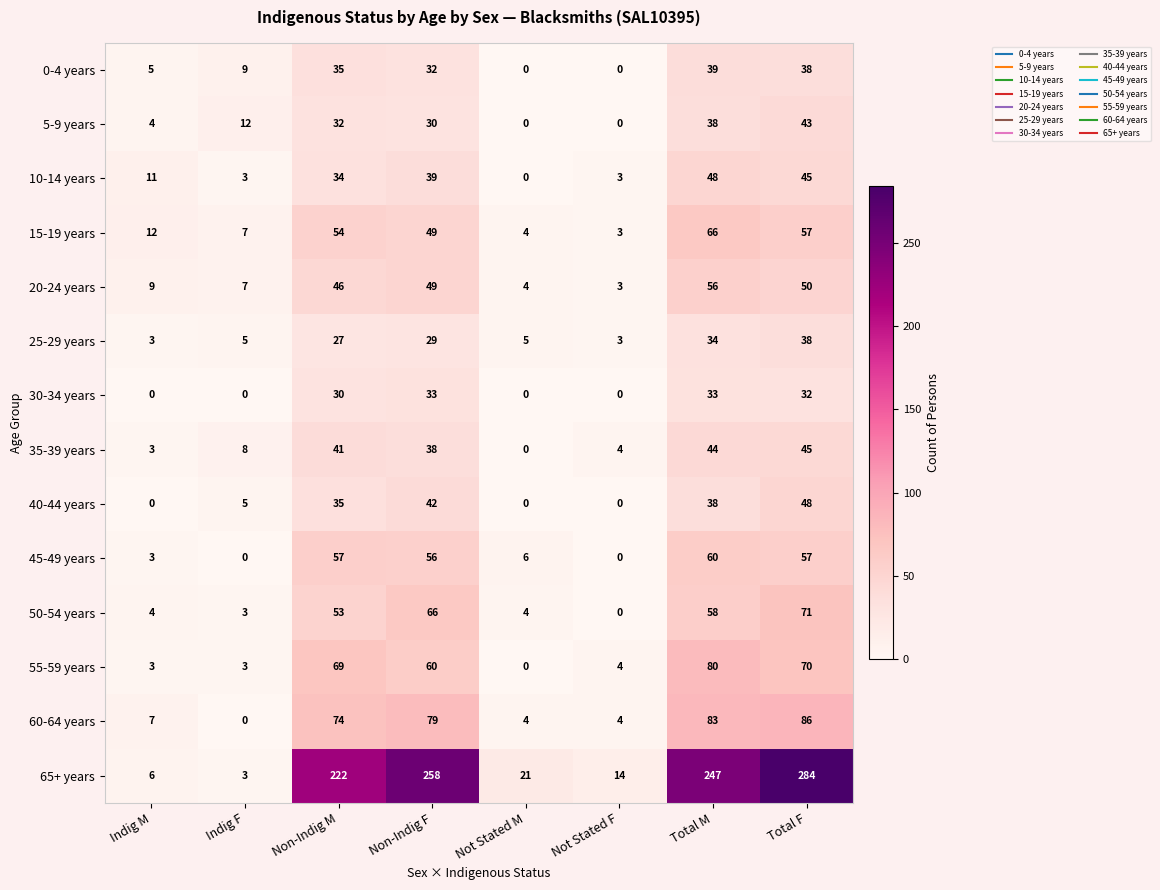

Which label corresponds to the largest value in the chart?

Total F